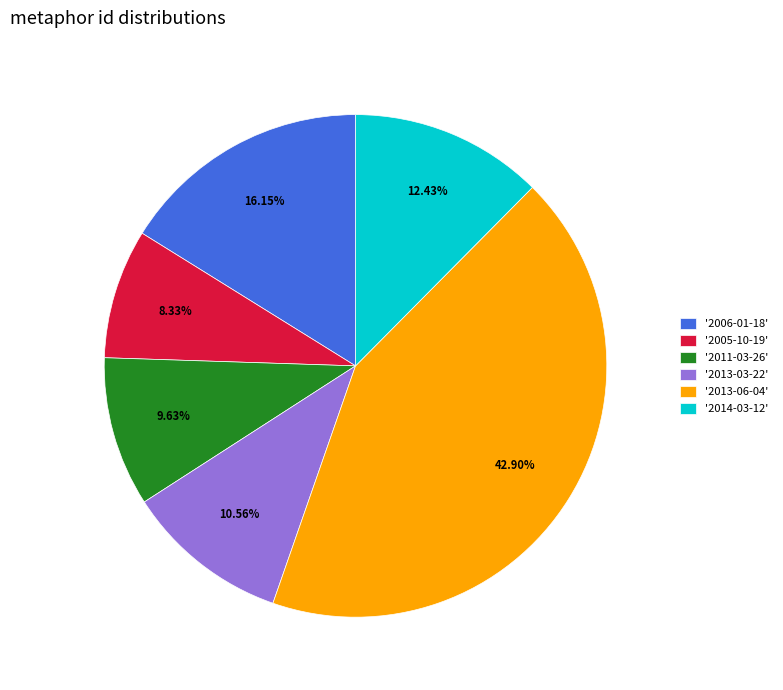

Is '2006-01-18' the majority of the pie?

No